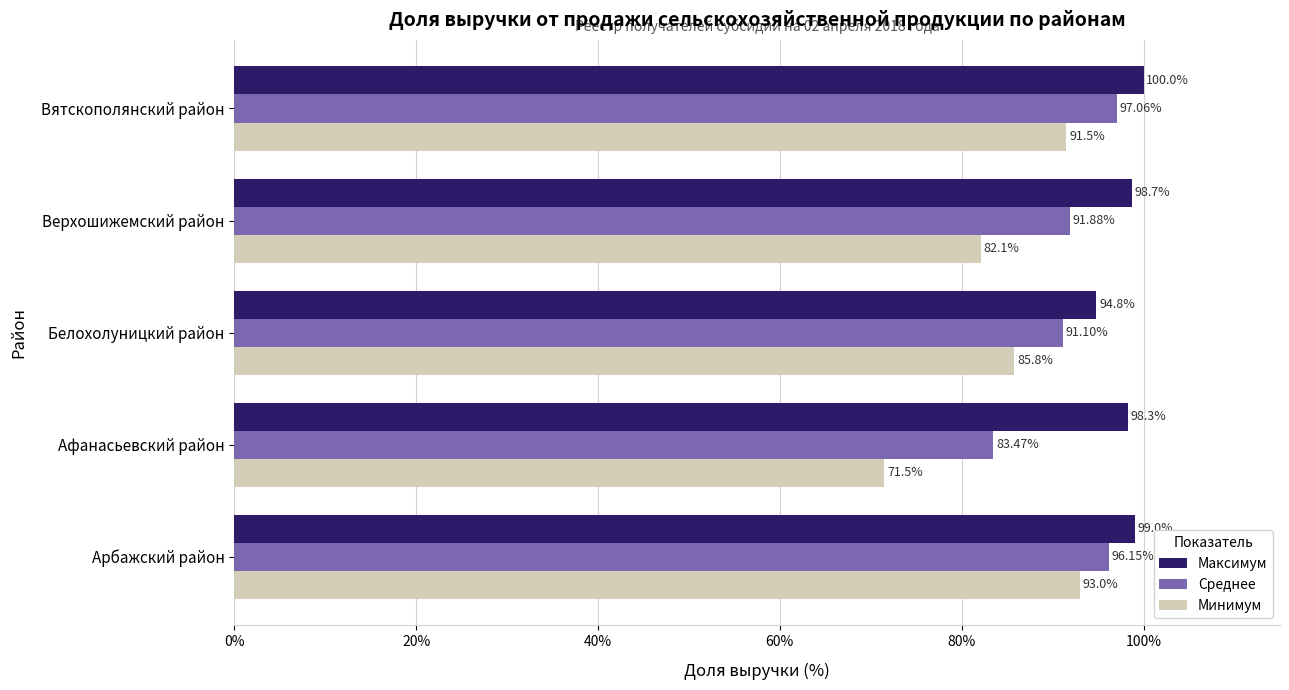

At how many categories does at least one series exceed 83?

5